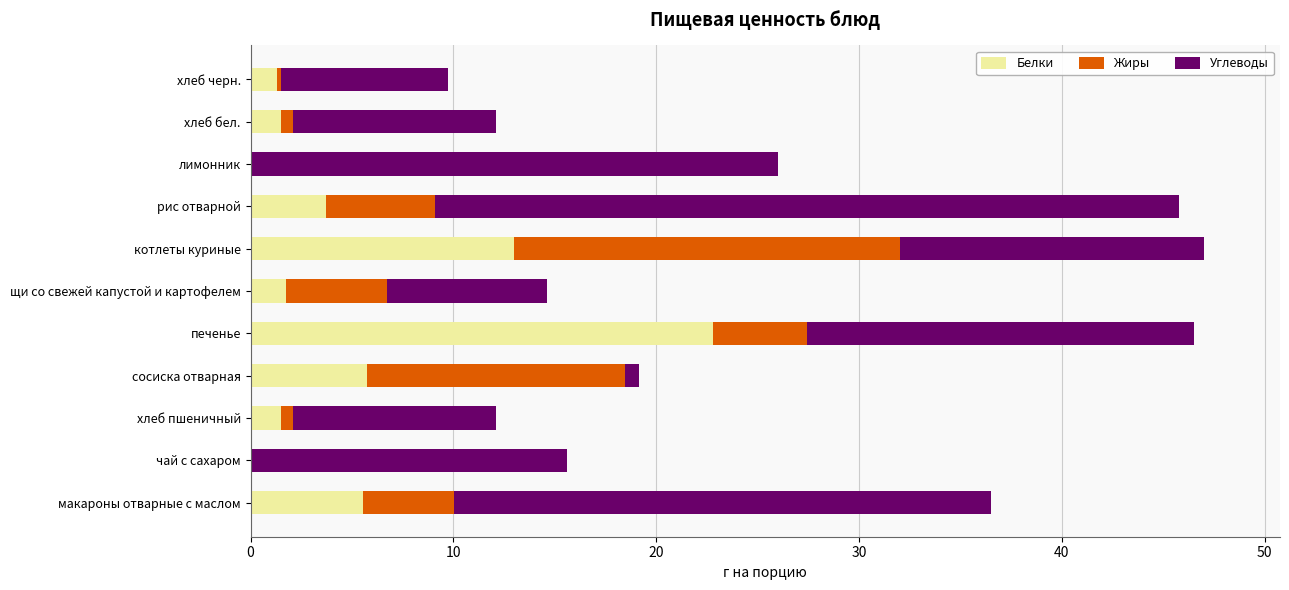

At which label does Белки reach its peak?

печенье